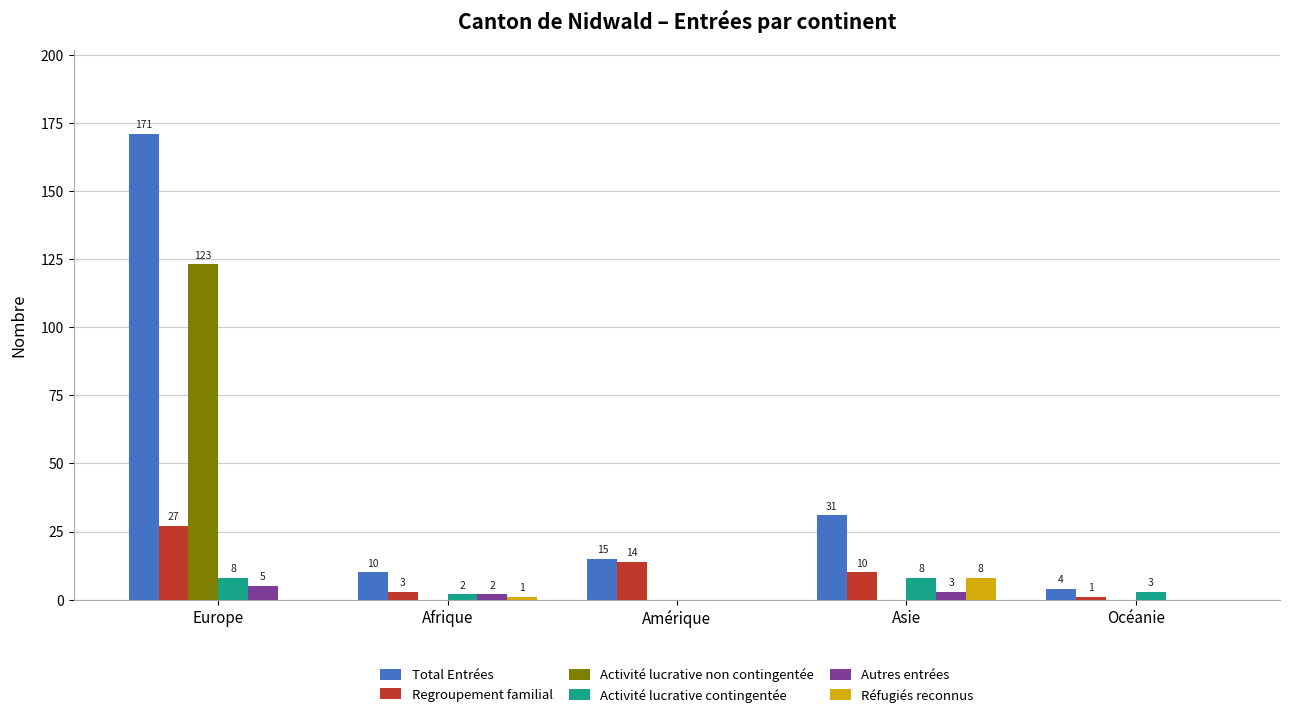

Is it true that Regroupement familial equals 10 at Asie?

True